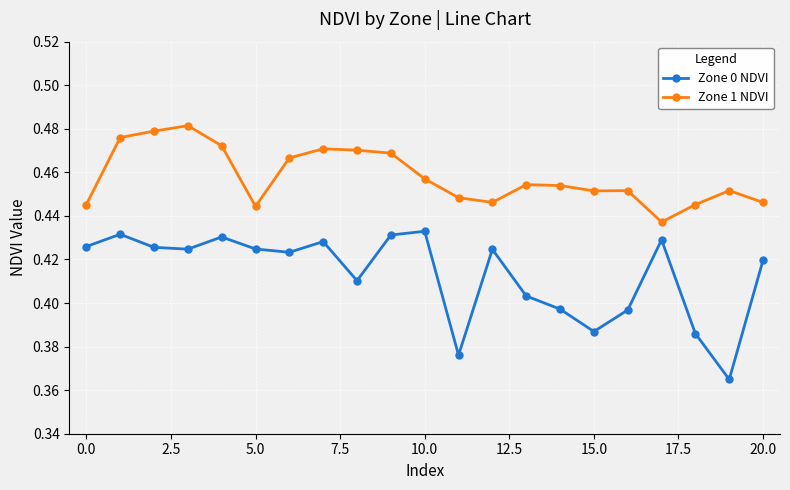

True or false: Zone 1 NDVI has more than 1 interior local peaks.

True